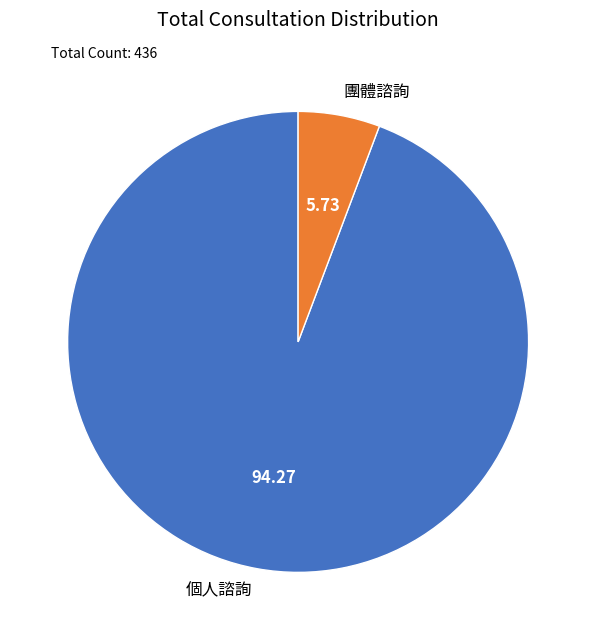

Rank the categories by value from lowest to highest.

團體諮詢, 個人諮詢